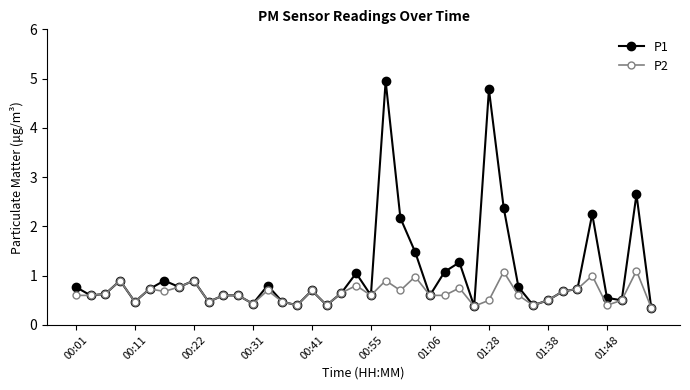

What is the average value of the P2 series?

0.6